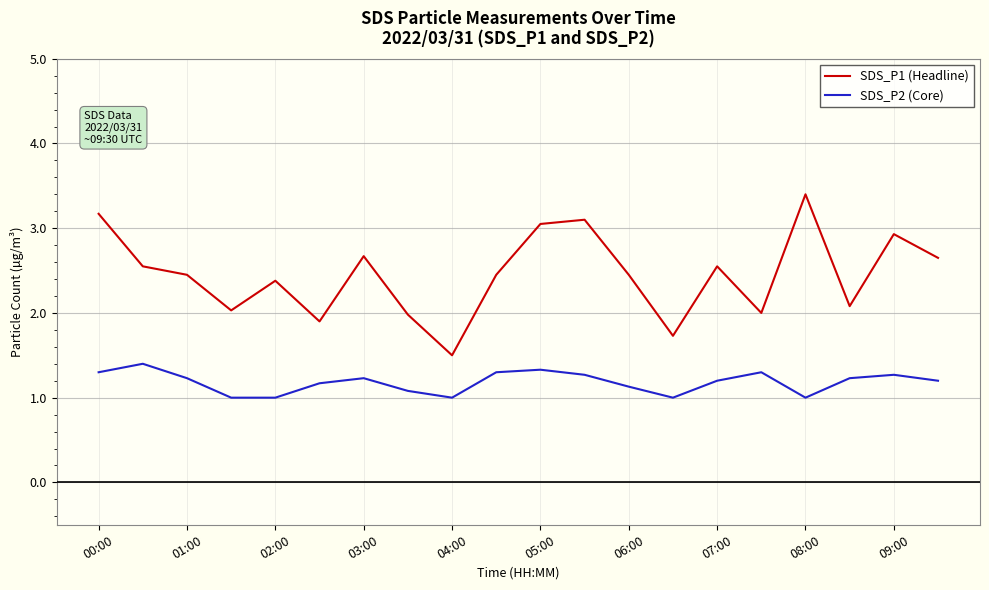

What is the difference between the maximum and minimum values in the SDS_P1 (Headline) series?

1.9